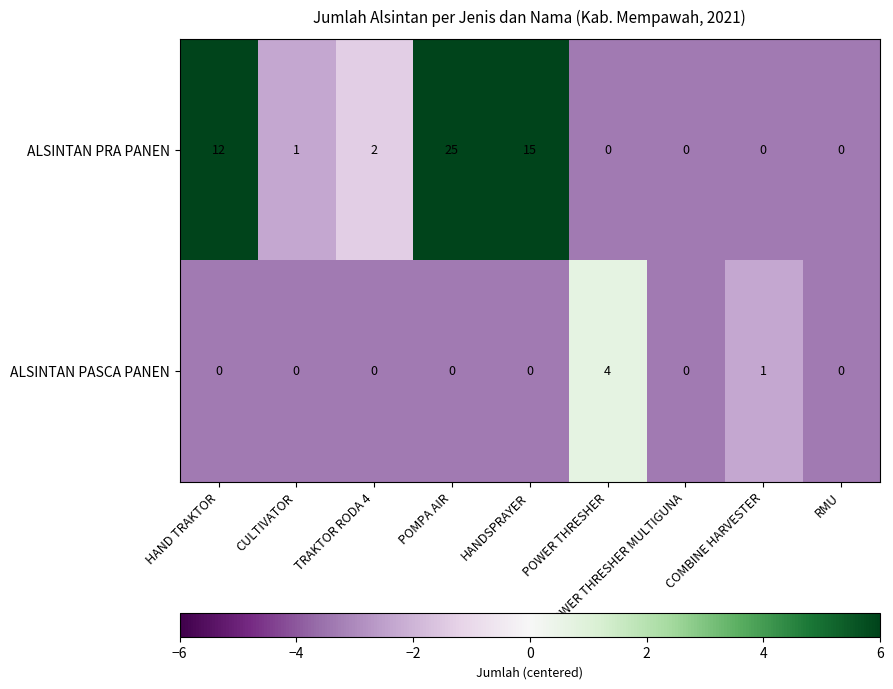

Where is ALSINTAN PRA PANEN nearest to the value 12?

HAND TRAKTOR